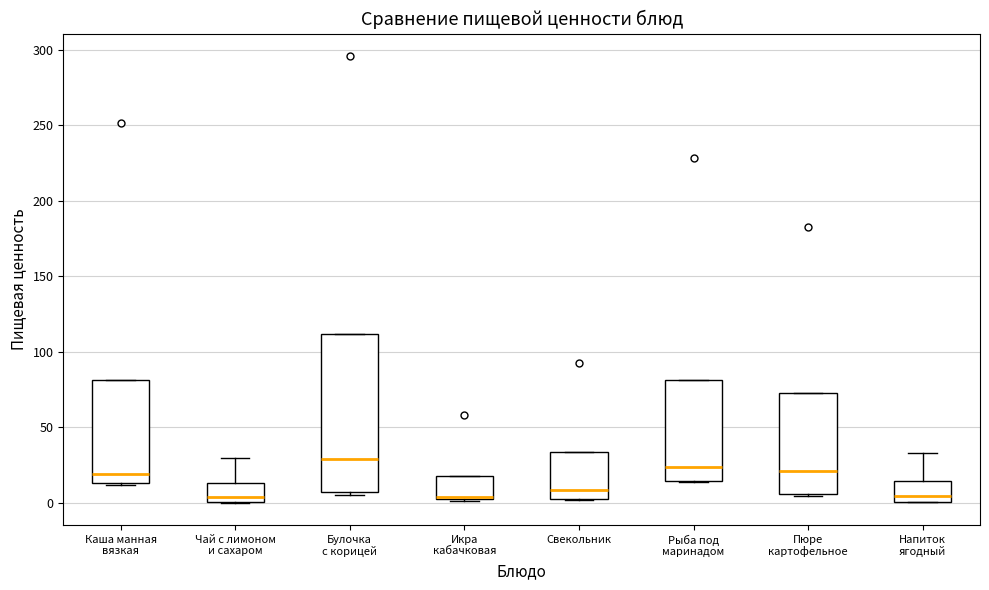

Reading left to right, transcribe this box plot: for each box, give where its median line is, the range the box spans, and where its two whiskers end, as read against the y-axis. The values are not printed on the chart, so give them approximately, as read against the axis.

Каша манная вязкая: median 20, box 15 to 80, whiskers 10 to 80
Чай с лимоном и сахаром: median 5, box 0 to 15, whiskers 0 to 30
Булочка с корицей: median 30, box 5 to 110, whiskers 5 (just below the box's lower edge) to 110
Икра кабачковая: median 5 (drawn on the box's lower edge), box 0 to 20, whiskers 0 (just below the box's lower edge) to 20
Свекольник: median 10, box 5 to 35, whiskers 0 to 35
Рыба под маринадом: median 25, box 15 to 80, whiskers 15 to 80
Пюре картофельное: median 20, box 5 to 75, whiskers 5 to 75
Напиток ягодный: median 5, box 0 to 15, whiskers 0 to 35